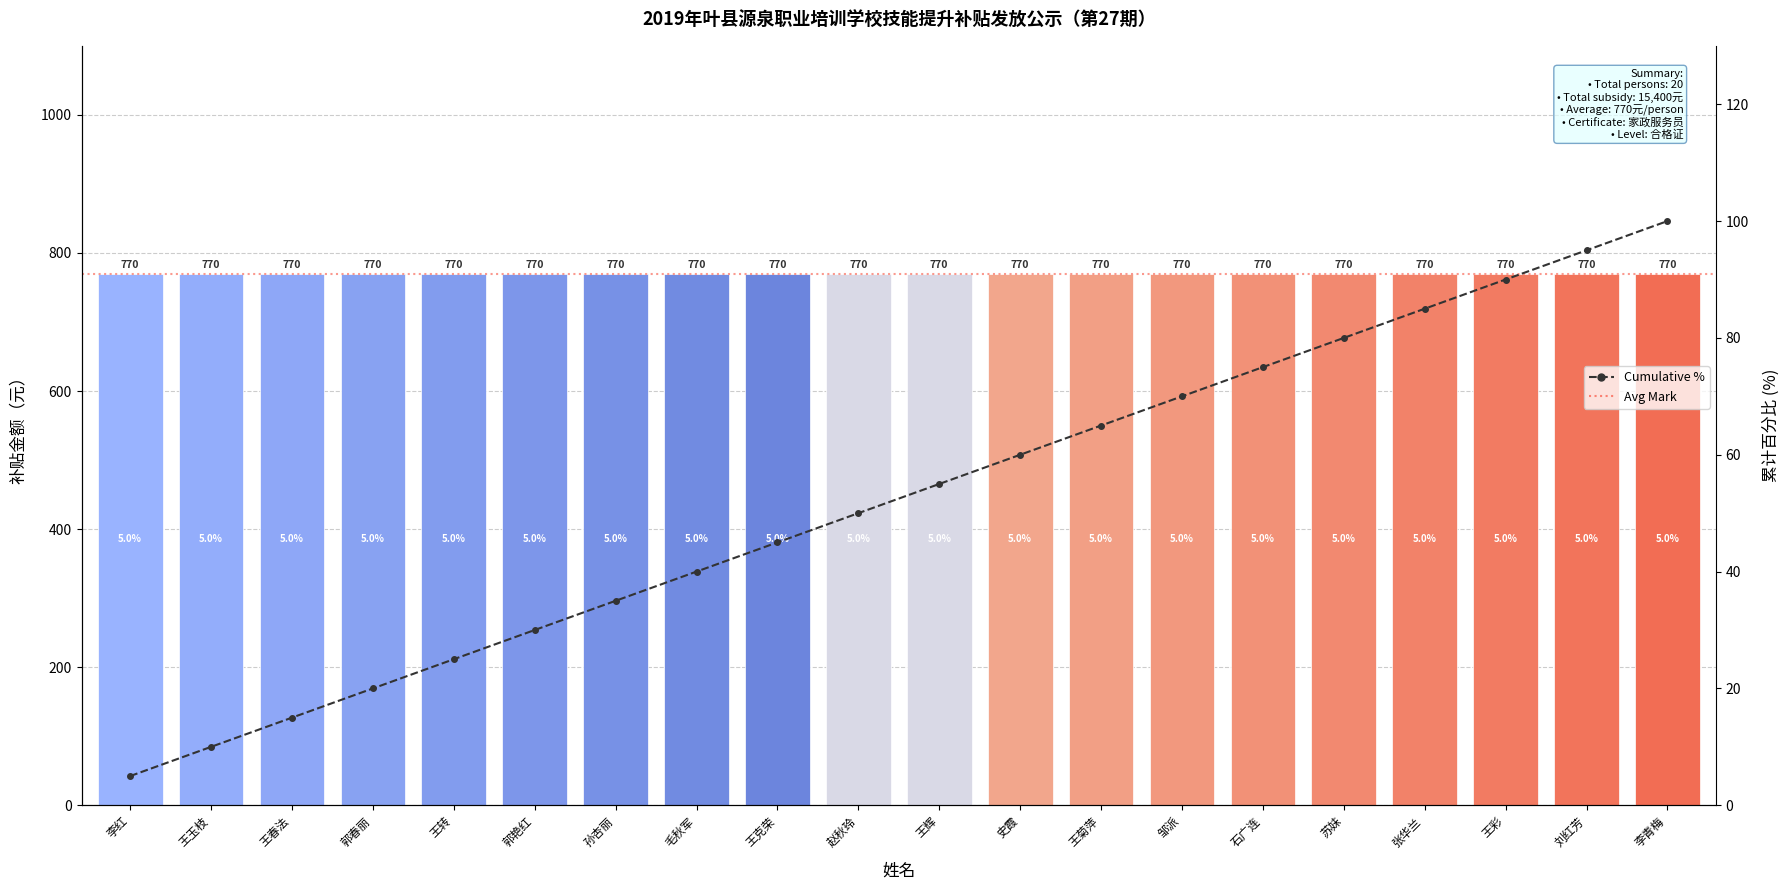

The 补贴金额（元） series shows 770.0 at 王春法. True or false?

True